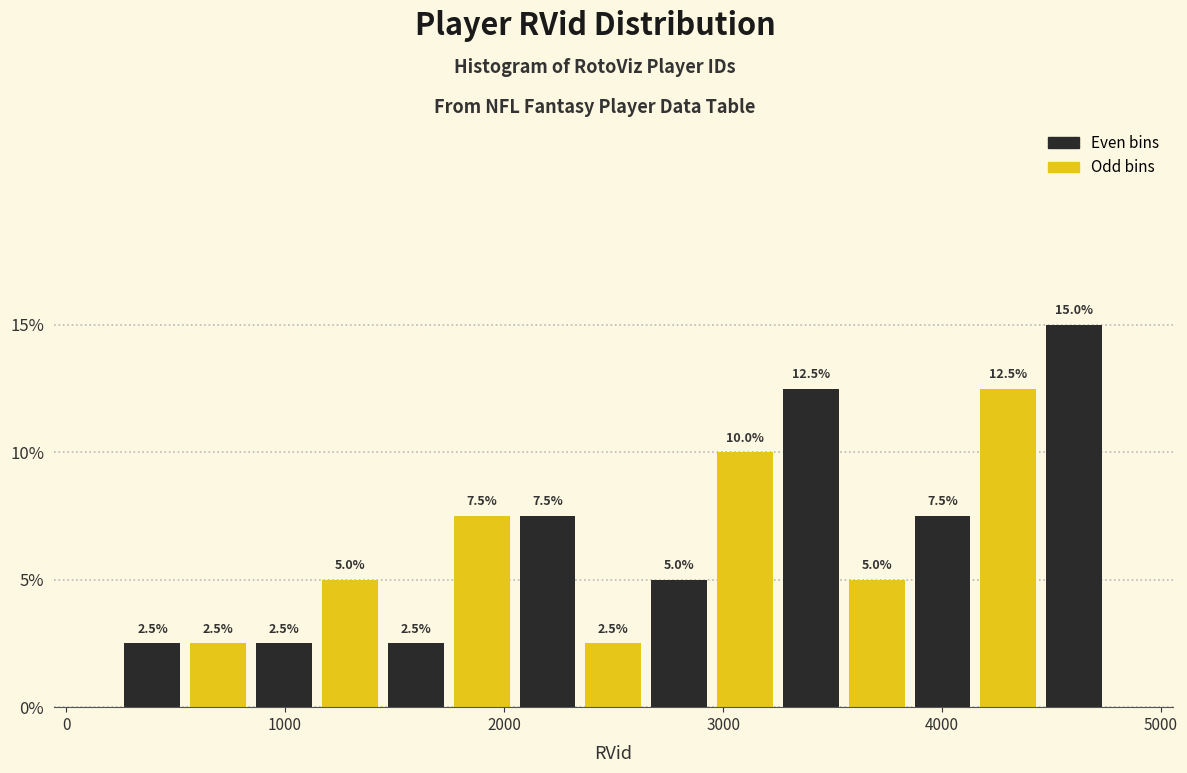

Read against the x-axis, roughly where is the centre of the tallest bar?

4600